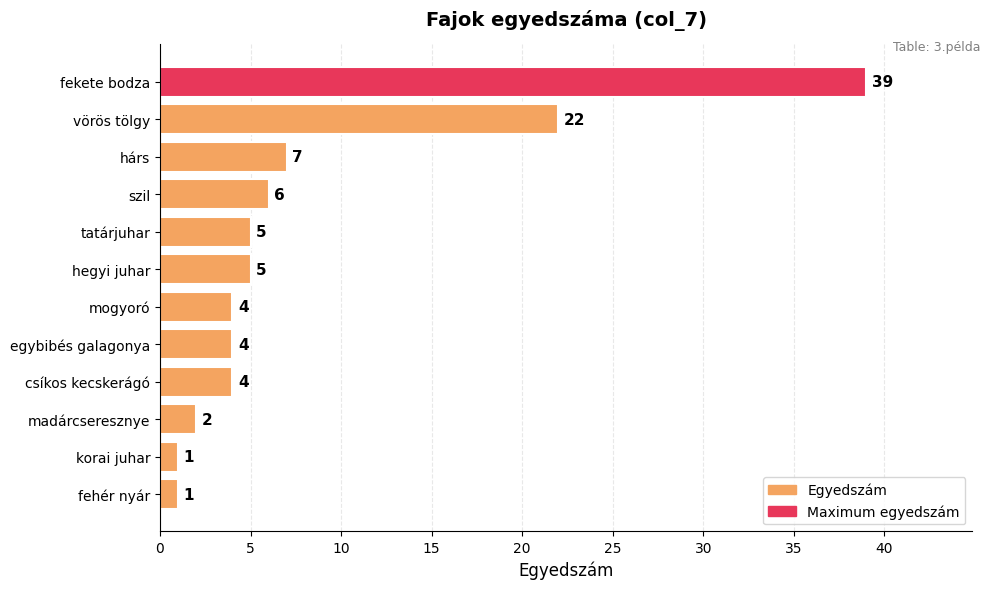

What is the sum of all values?

100